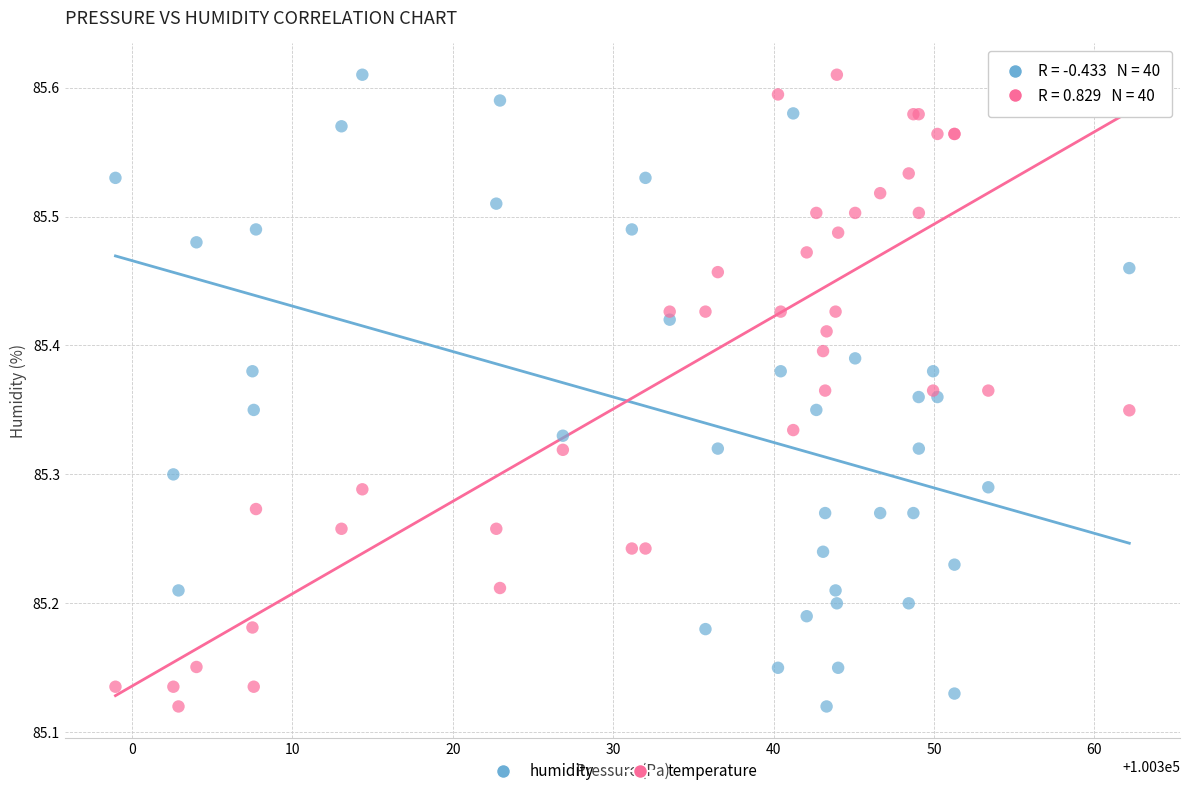

What is the X range (max minus min) for the scatter plot?

63.2